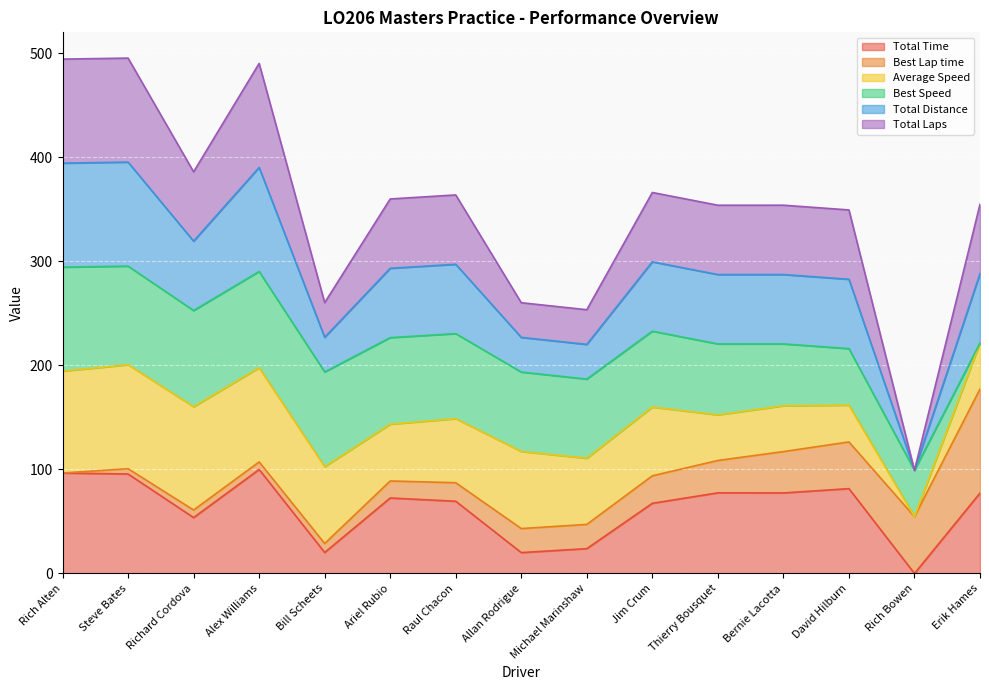

What is the label of the 11th point from the right?

Bill Scheets